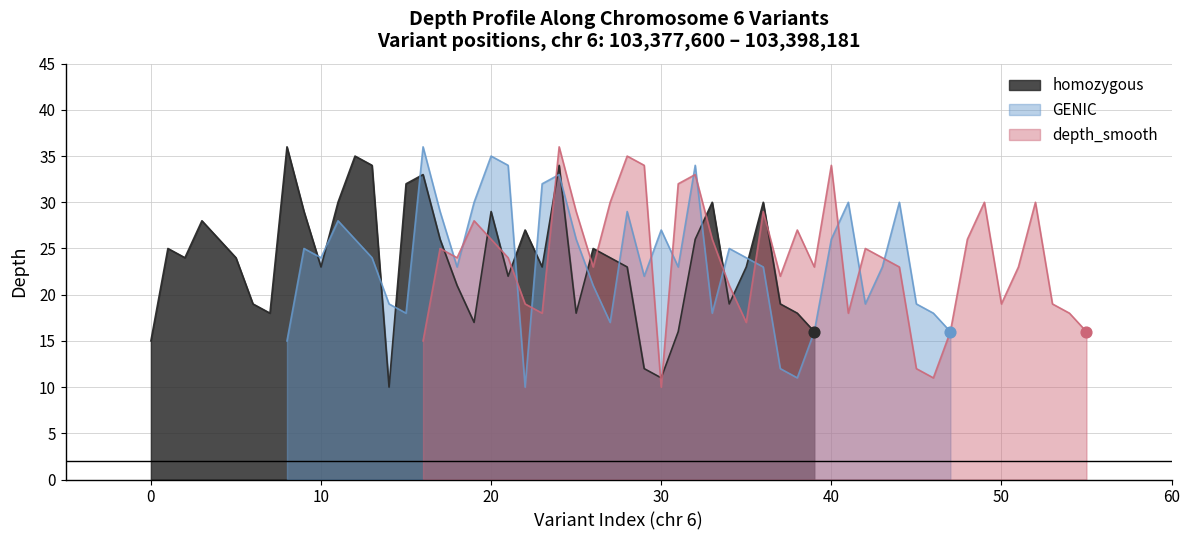

What is the maximum value for homozygous?

36